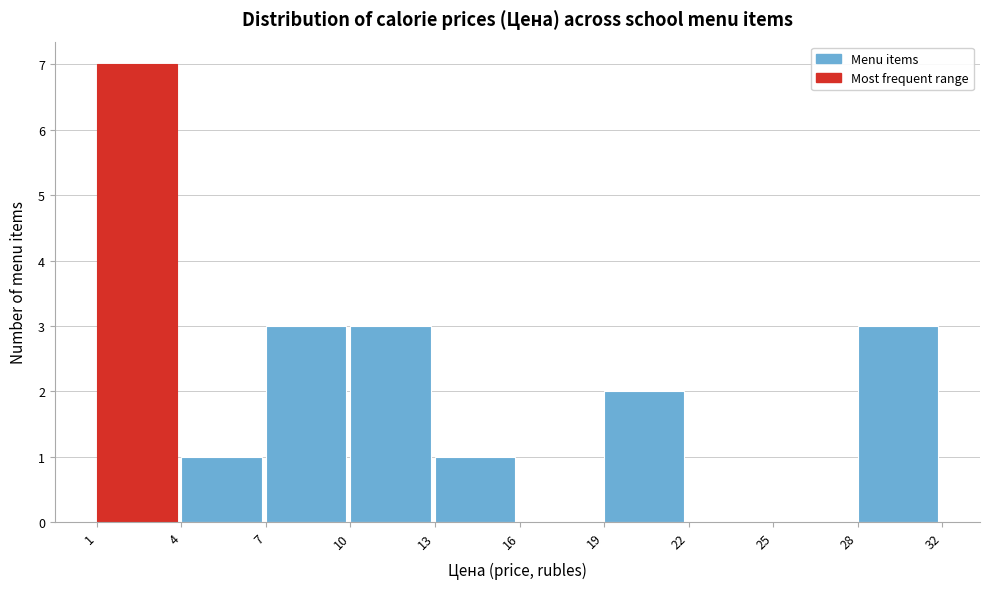

Reading left to right, extract all data points from this chart.

1=7	4=1	7=3	10=3	13=1	16=0	19=2	22=0	25=0	28=3